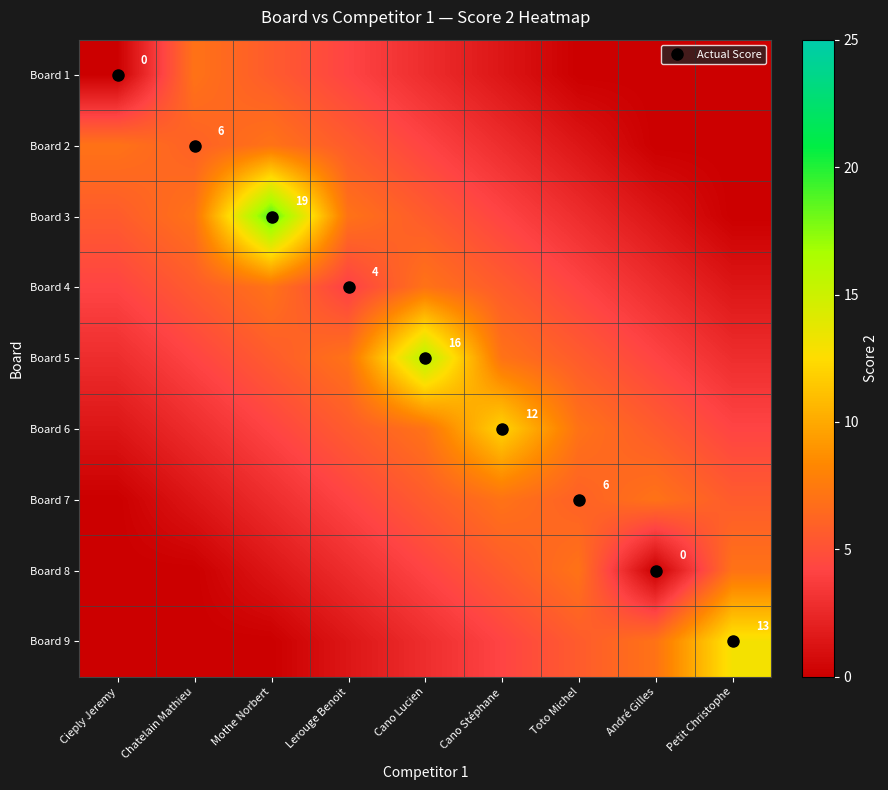

True or false: Board 3 has a value of 5.6 at Cano Lucien.

True